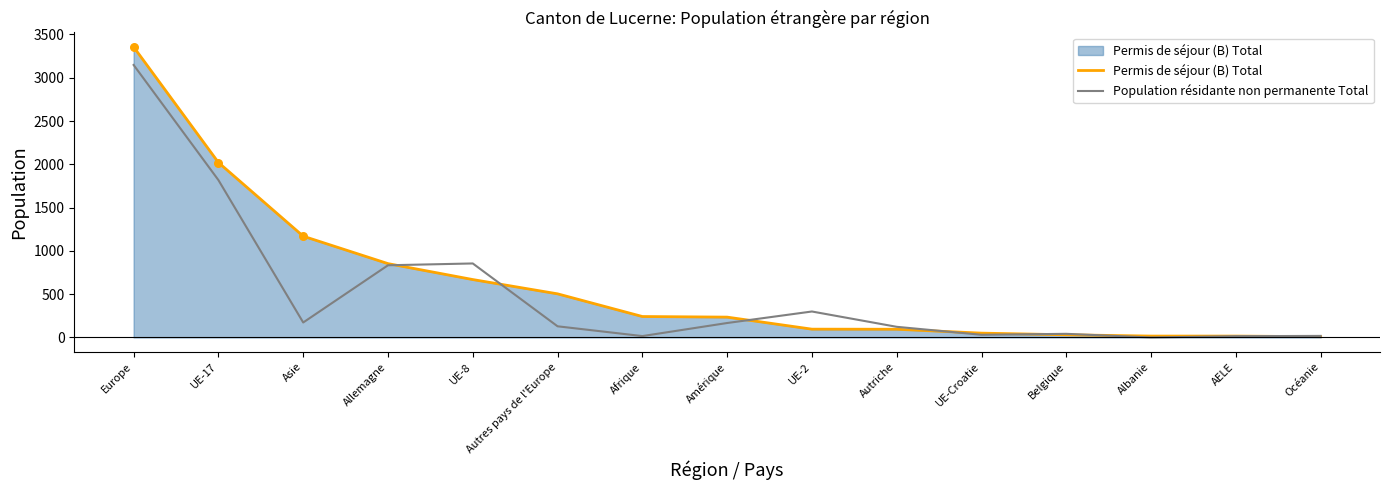

Which series has the widest spread of values?

Permis de séjour (B) Total